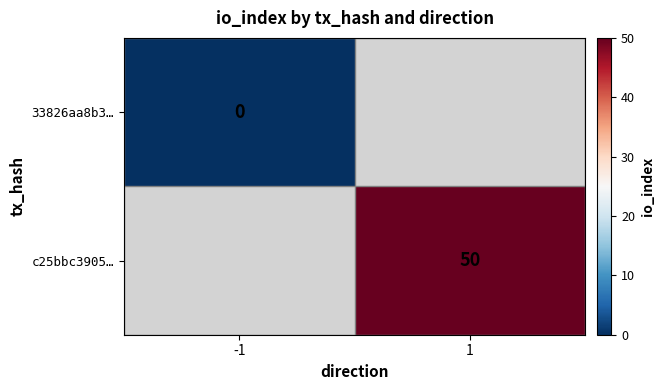

True or false: c25bbc3905… has a value of 16 at 1.

False